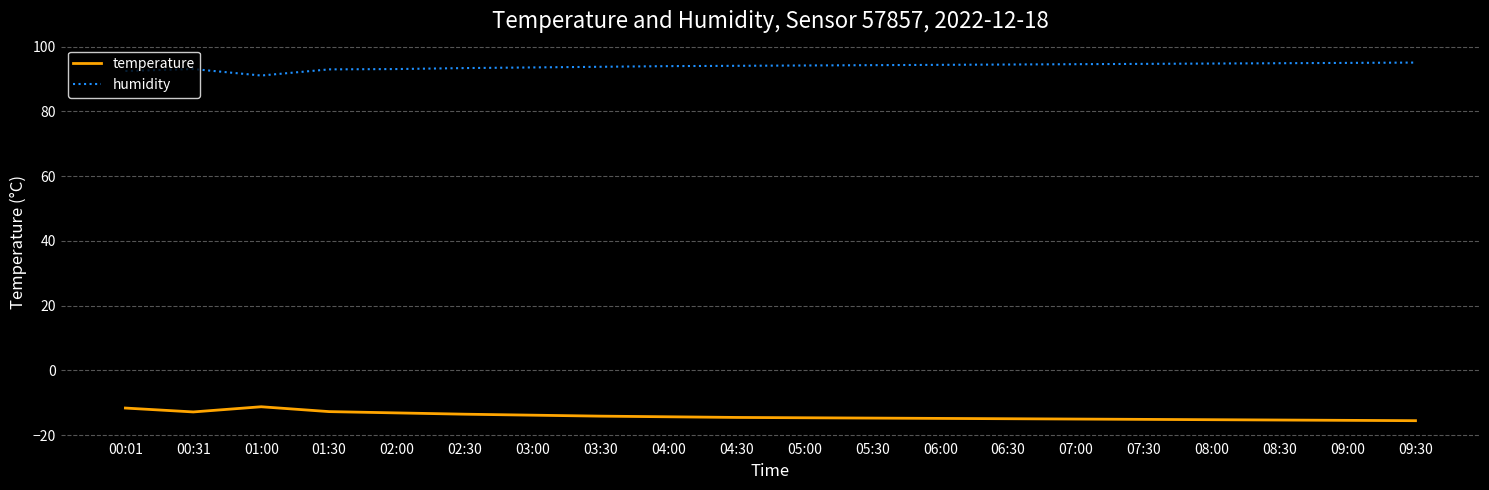

What position from the left is 01:00?

3